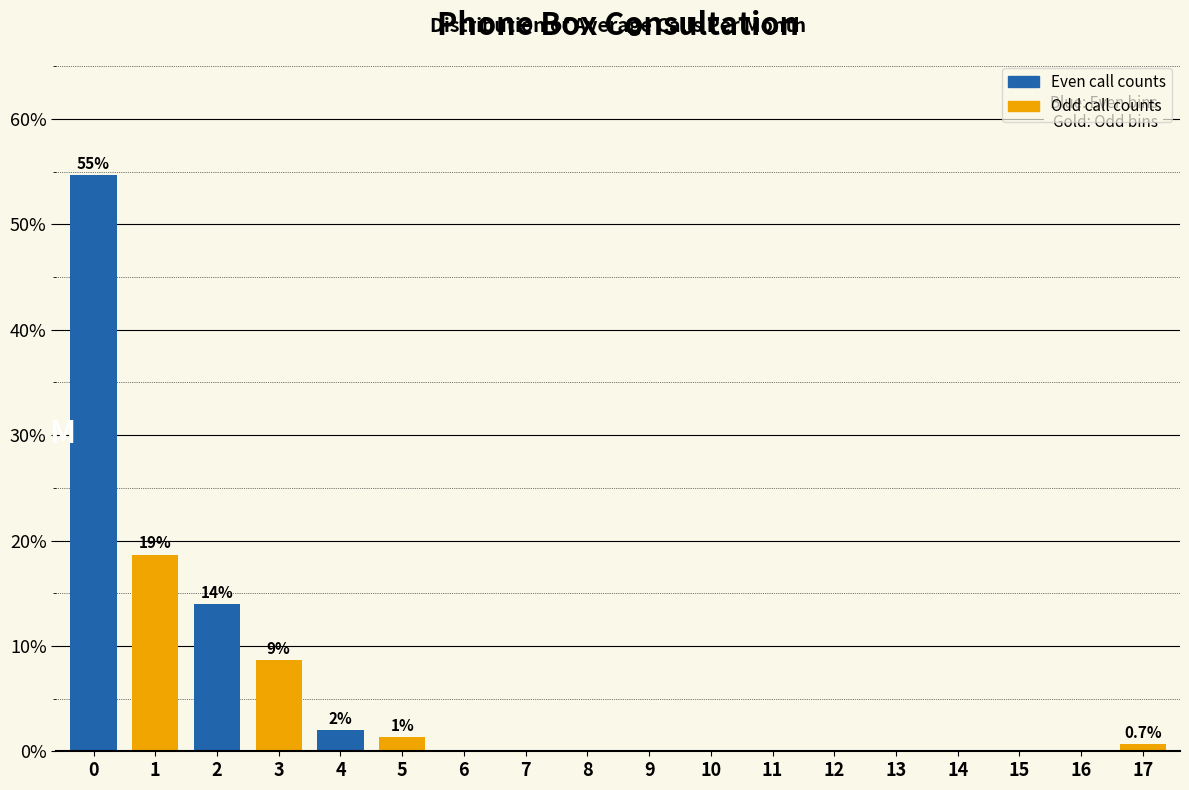

Reading left to right, what are all the values shown in this chart?

0=54.7	1=18.7	2=14.0	3=8.7	4=2.0	5=1.3	6=0.0	7=0.0	8=0.0	9=0.0	10=0.0	11=0.0	12=0.0	13=0.0	14=0.0	15=0.0	16=0.0	17=0.7